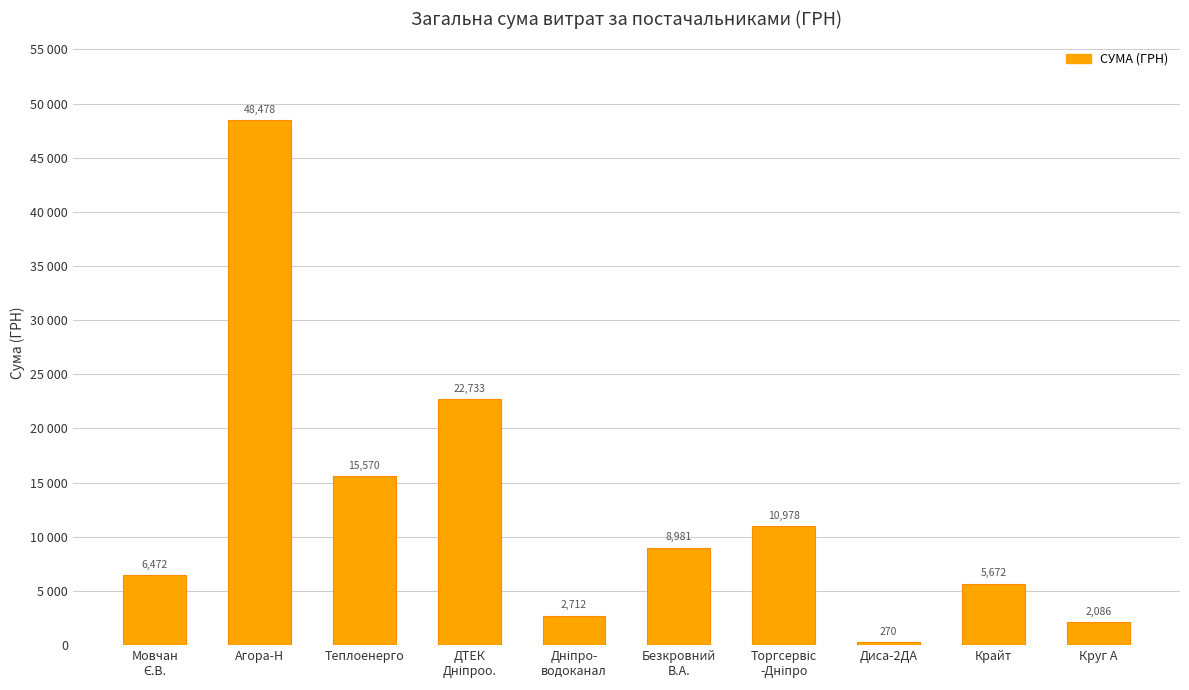

List the labels in order of value, largest first.

Агора-Н, ДТЕК
Дніпроо., Теплоенерго, Торгсервіс
-Дніпро, Безкровний
В.А., Мовчан
Є.В., Крайт, Дніпро-
водоканал, Круг А, Диса-2ДА